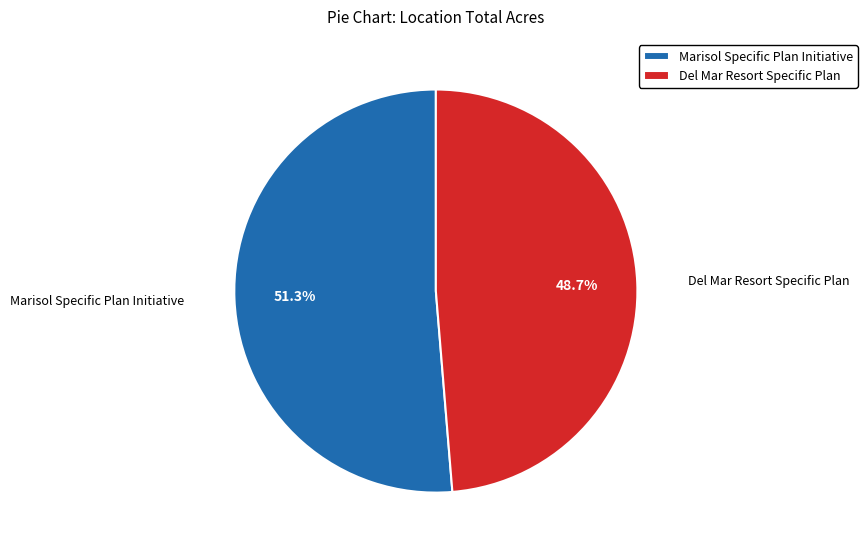

Which slice is the largest?

Marisol Specific Plan Initiative